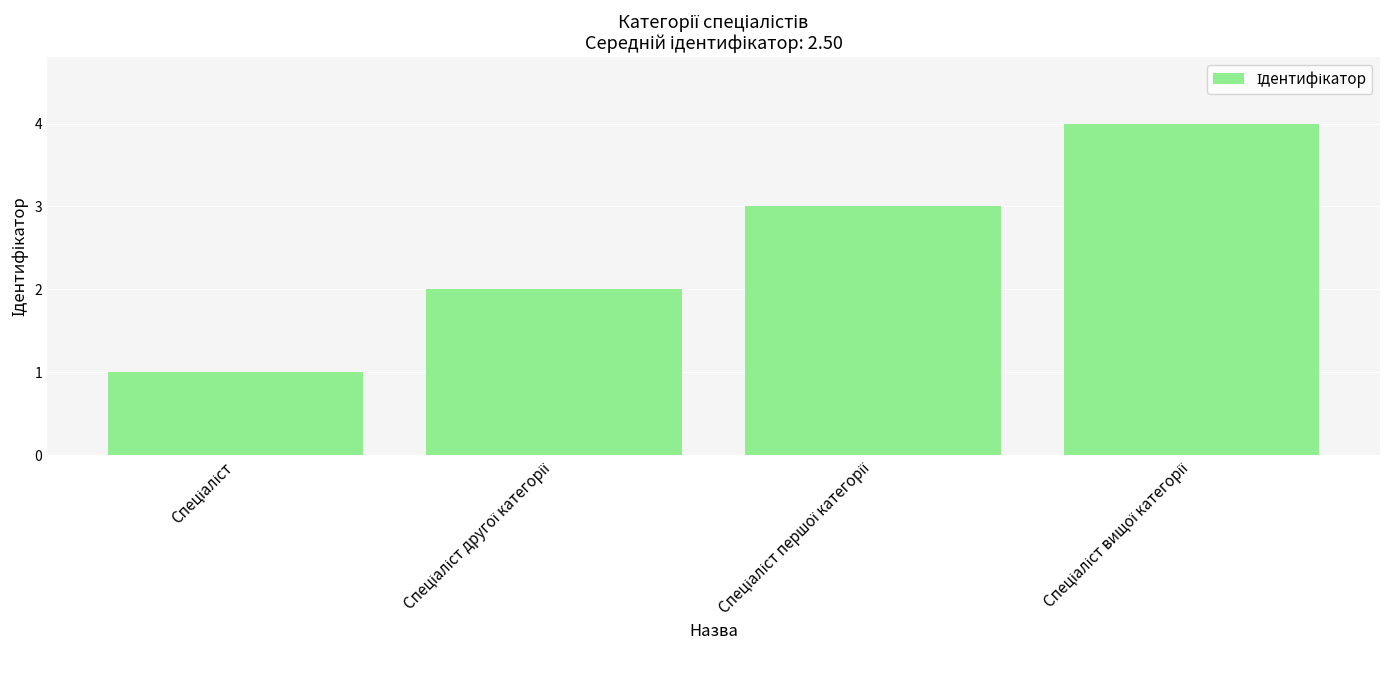

What is the maximum value shown in the chart?

4